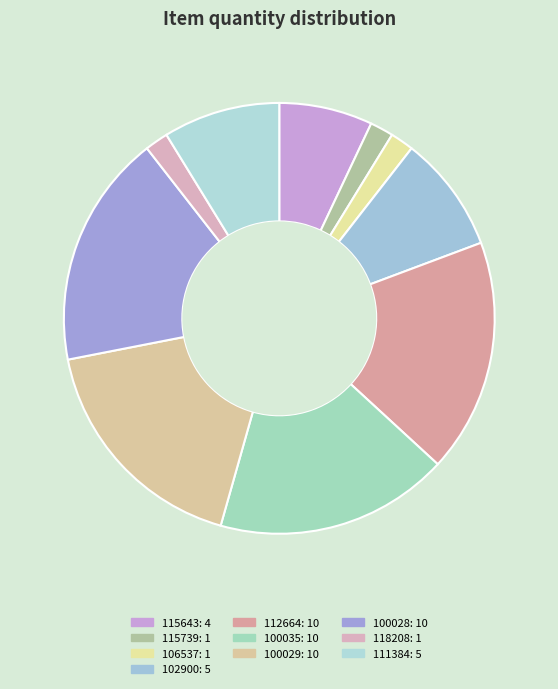

How many slices are in this pie chart?

10